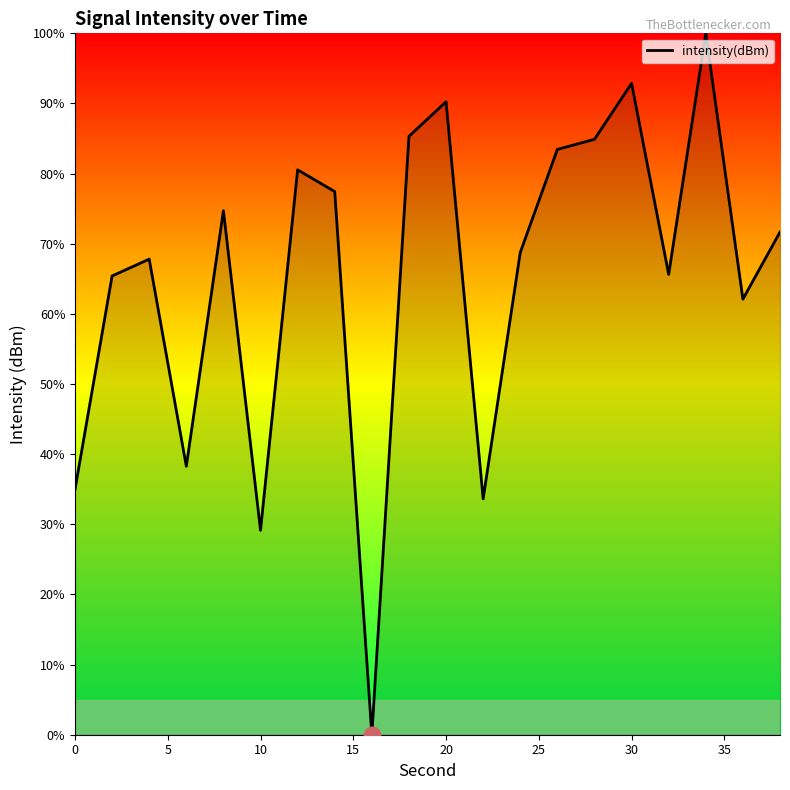

What is the difference between the maximum and minimum values?

100.0